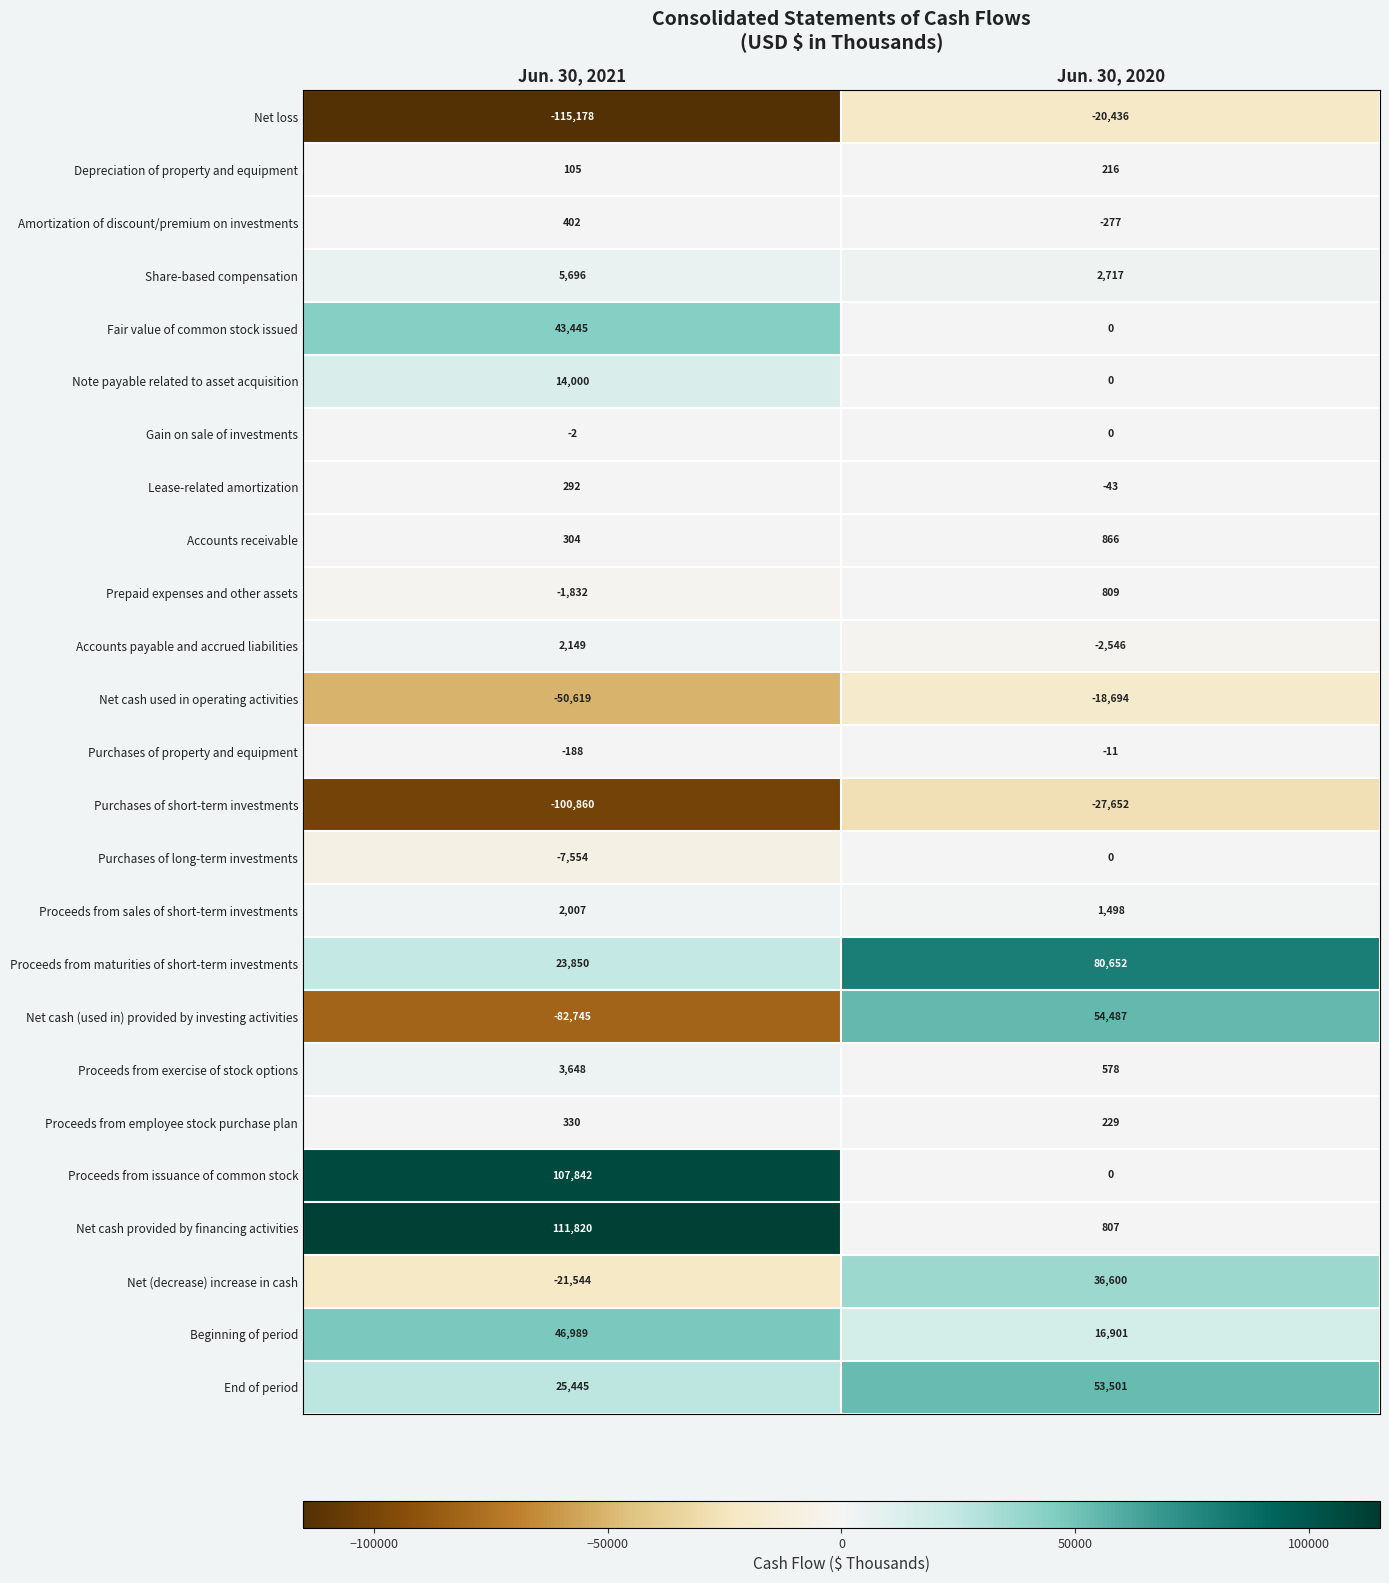

What is the spread (max minus min) of values at Jun. 30, 2020?

108304